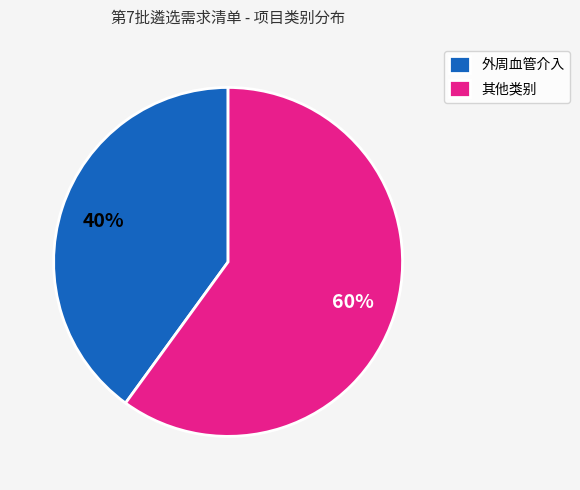

To the nearest percent, what is the difference between the largest and smallest slice percentages?

20%